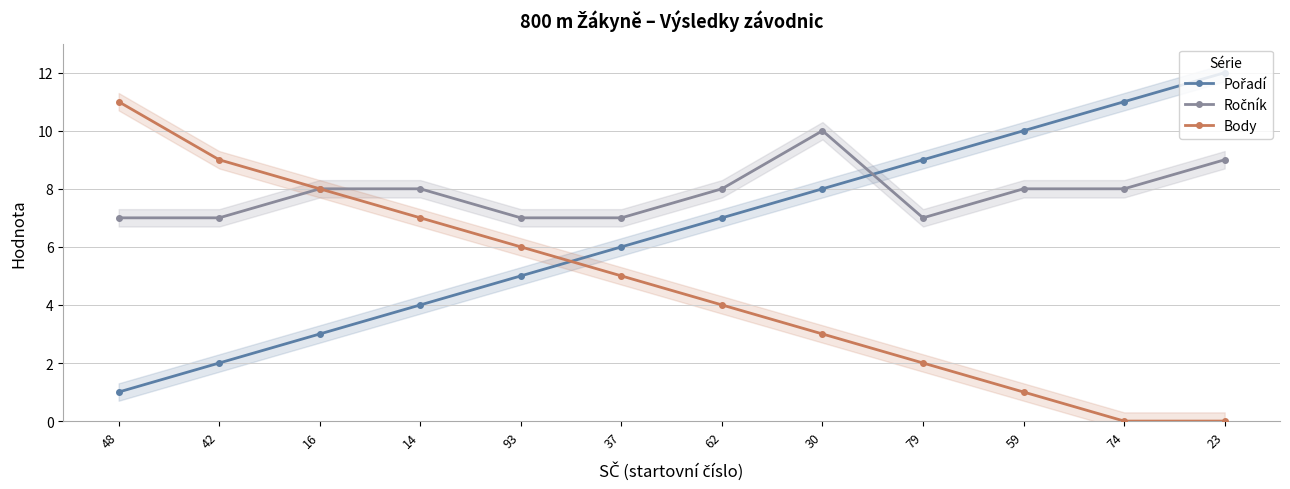

Reading left to right, what are all the values shown in this chart?

Pořadí: 48=1	42=2	16=3	14=4	93=5	37=6	62=7	30=8	79=9	59=10	74=11	23=12
Ročník: 48=7	42=7	16=8	14=8	93=7	37=7	62=8	30=10	79=7	59=8	74=8	23=9
Body: 48=11	42=9	16=8	14=7	93=6	37=5	62=4	30=3	79=2	59=1	74=0	23=0